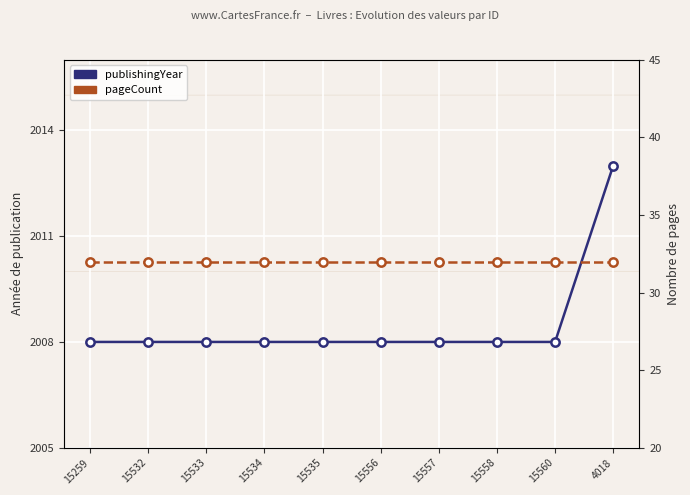

At which label is pageCount closest to 32?

15259